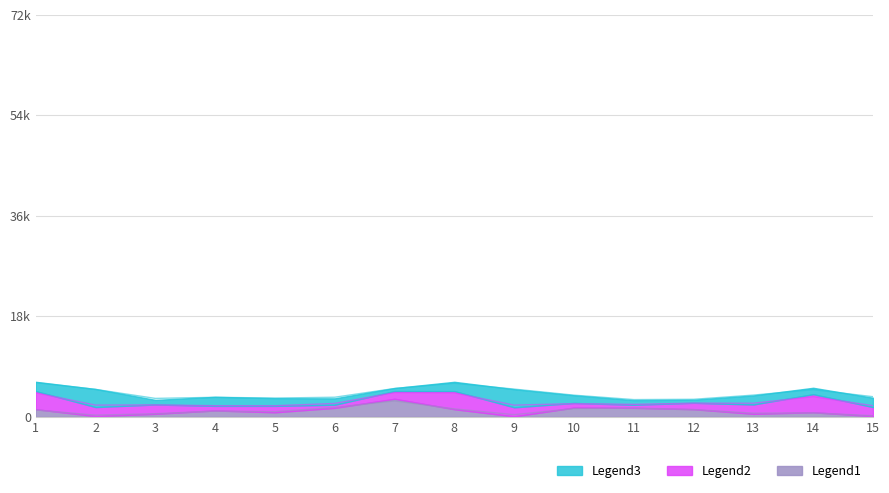

Reading left to right, extract all data points from this chart.

Legend1: 1377.3	137.7	551.8	1149.6	825.1	1620.3	3240.7	1377.3	93.0	1669.0	1620.3	1377.3	551.8	825.1	137.7
Legend2: 3240.7	1620.3	1669.0	825.1	1149.6	551.8	1377.3	3240.7	1620.3	825.1	551.8	1149.6	1669.0	3240.7	1620.3
Legend3: 1669.0	3240.7	825.1	1620.3	1377.3	1149.6	551.8	1669.0	3240.7	1377.3	825.1	551.8	1620.3	1149.6	1669.0